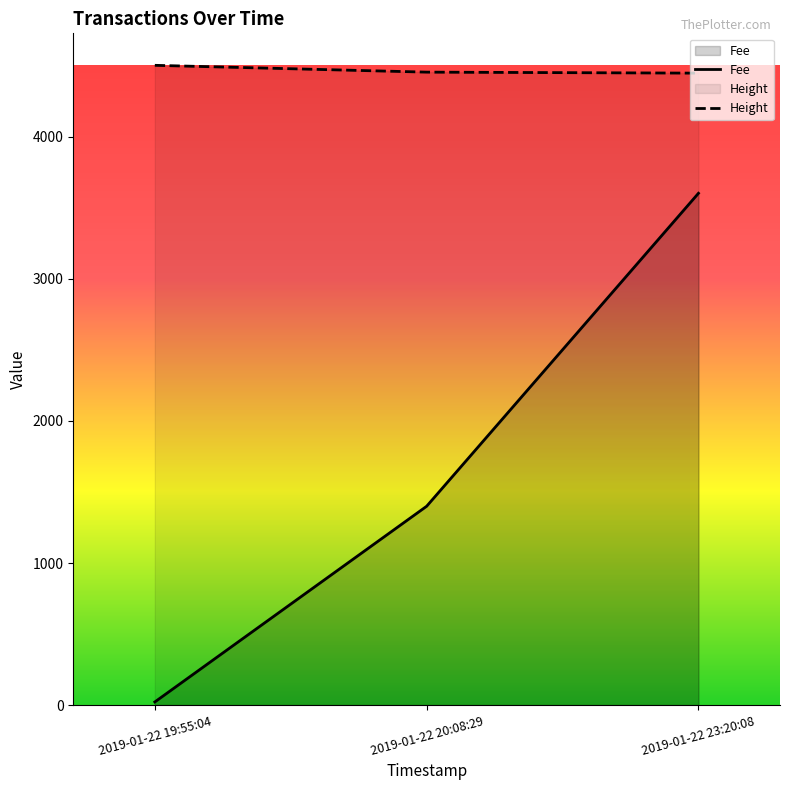

What value does the Fee series have at 2019-01-22 23:20:08?

3602.4